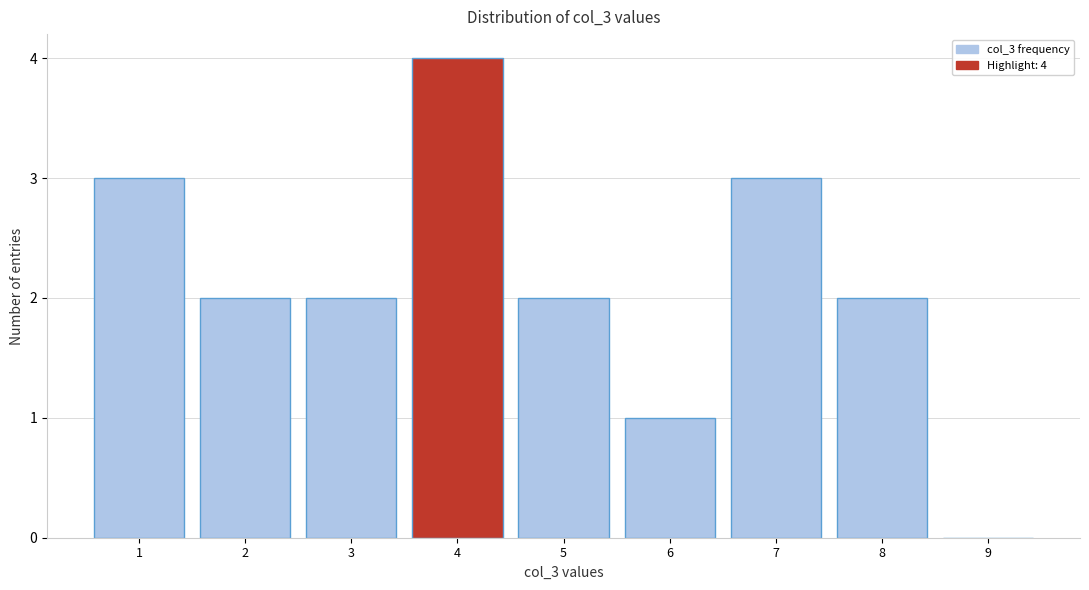

Over which range of the x-axis is the bar tallest?

3.5 to 4.5